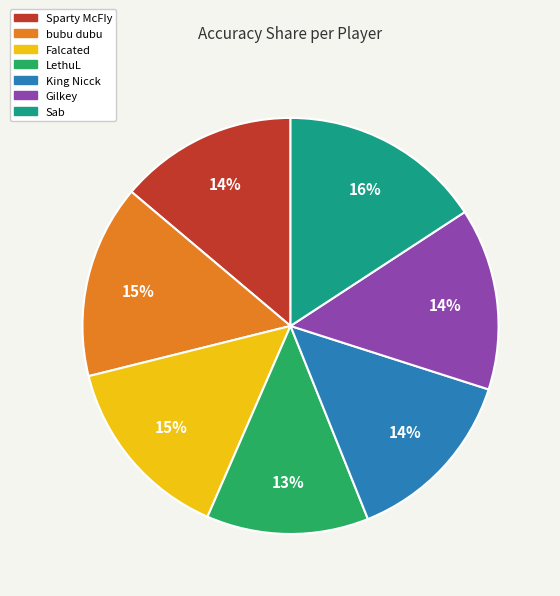

Is Falcated the majority of the pie?

No